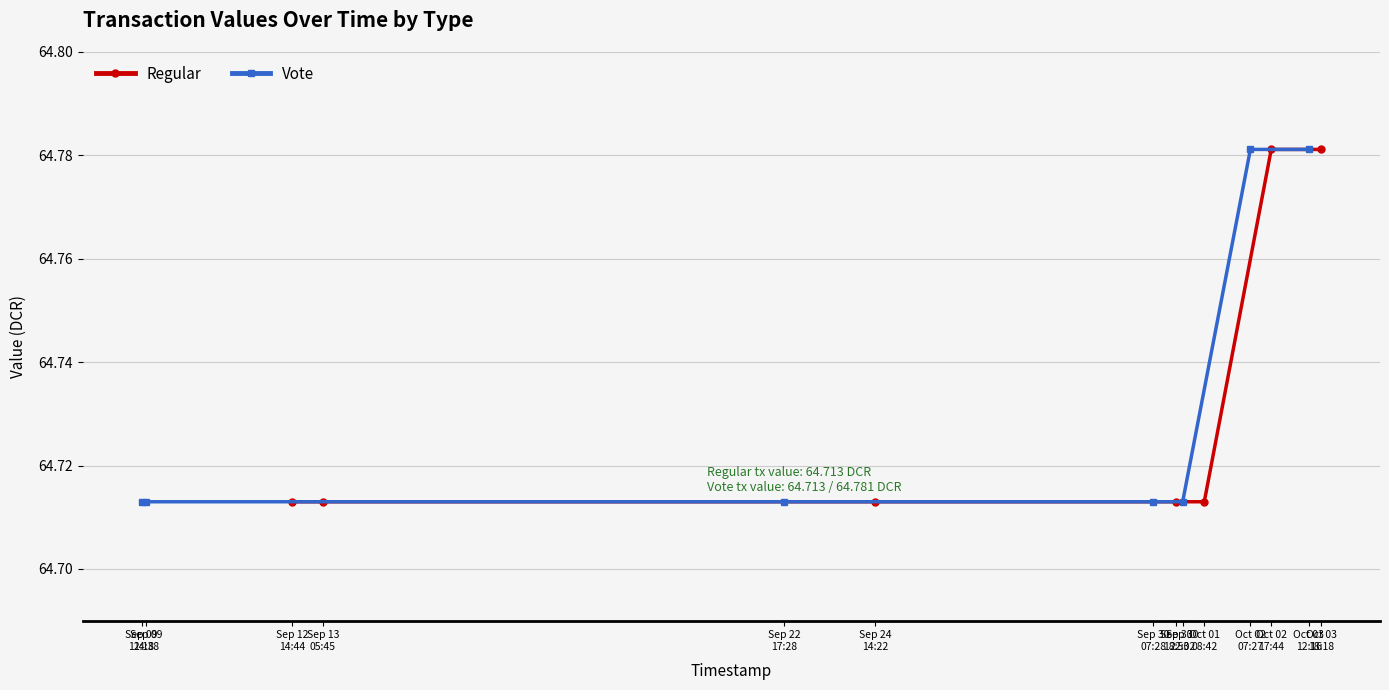

At which label is Regular closest to 64?

Sep 12 14:44